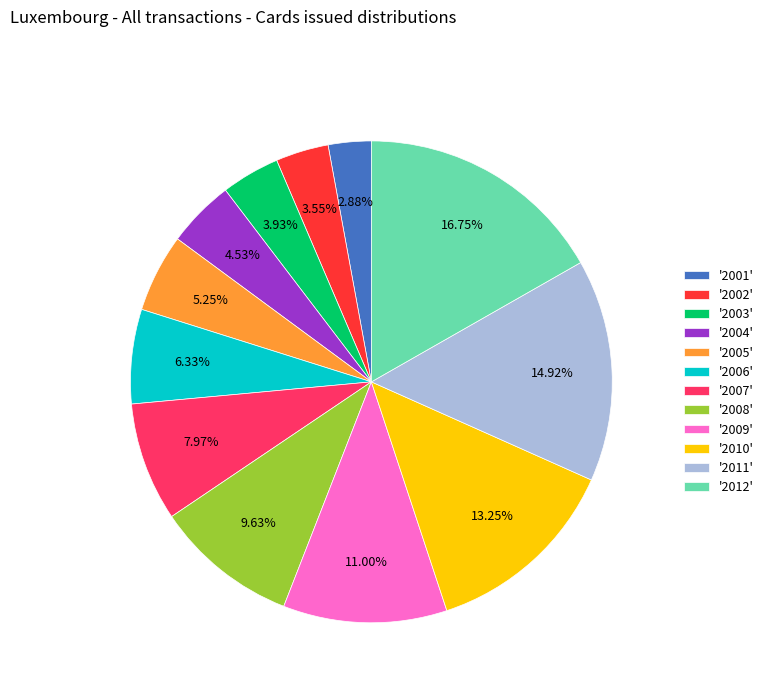

Does '2011' represent more than half of the total?

No